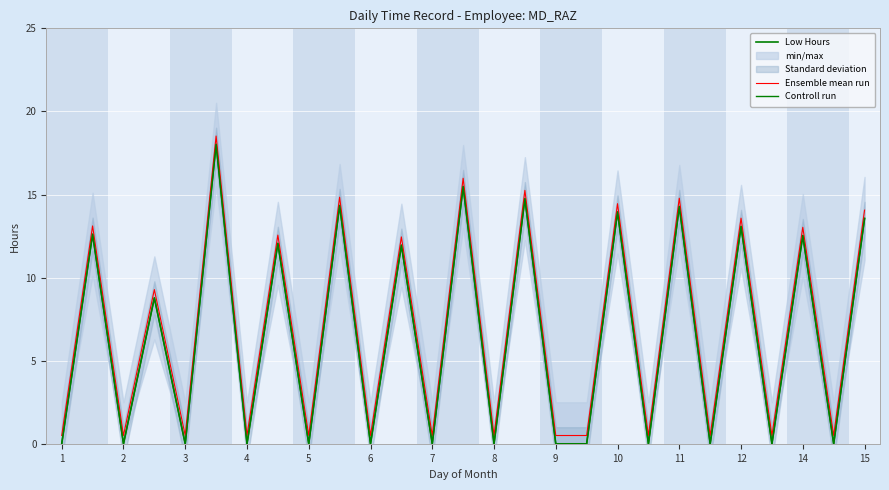

At how many categories does at least one series exceed 15?

3